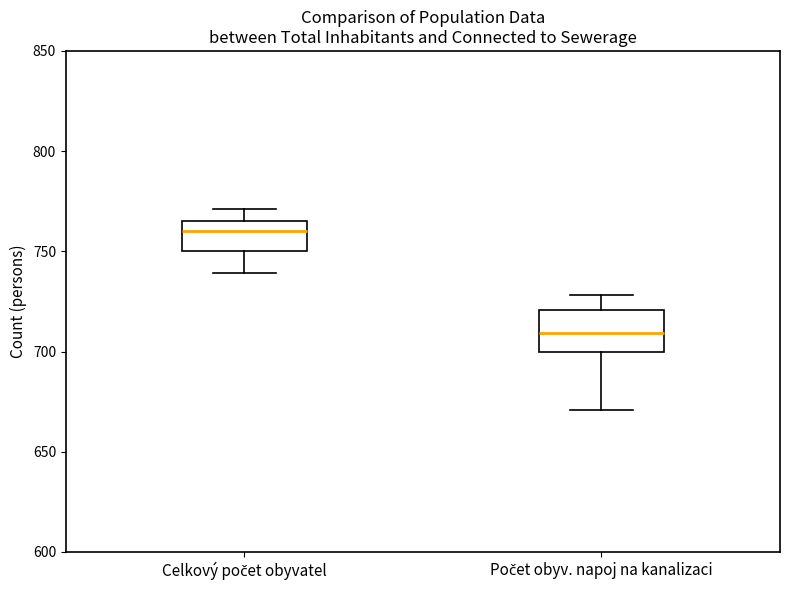

Which box has the highest median line?

Celkový počet obyvatel